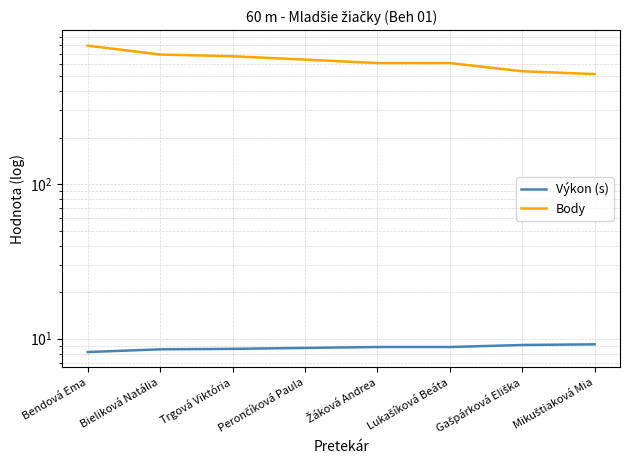

List the series in order of their overall mean, highest first.

Body, Výkon (s)